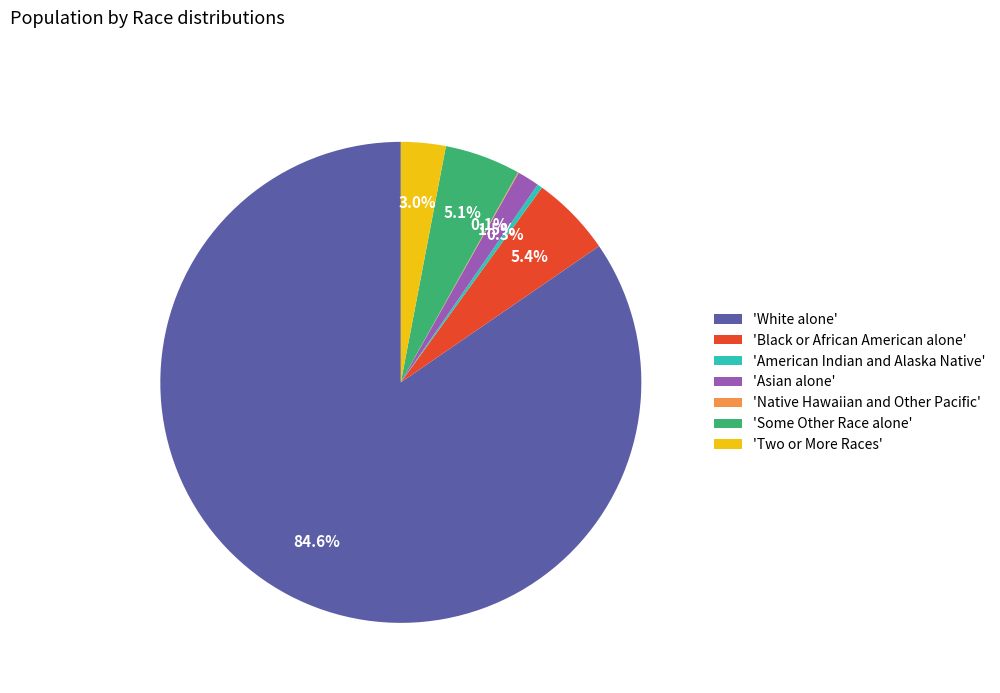

What is the largest slice in the pie chart?

'White alone'